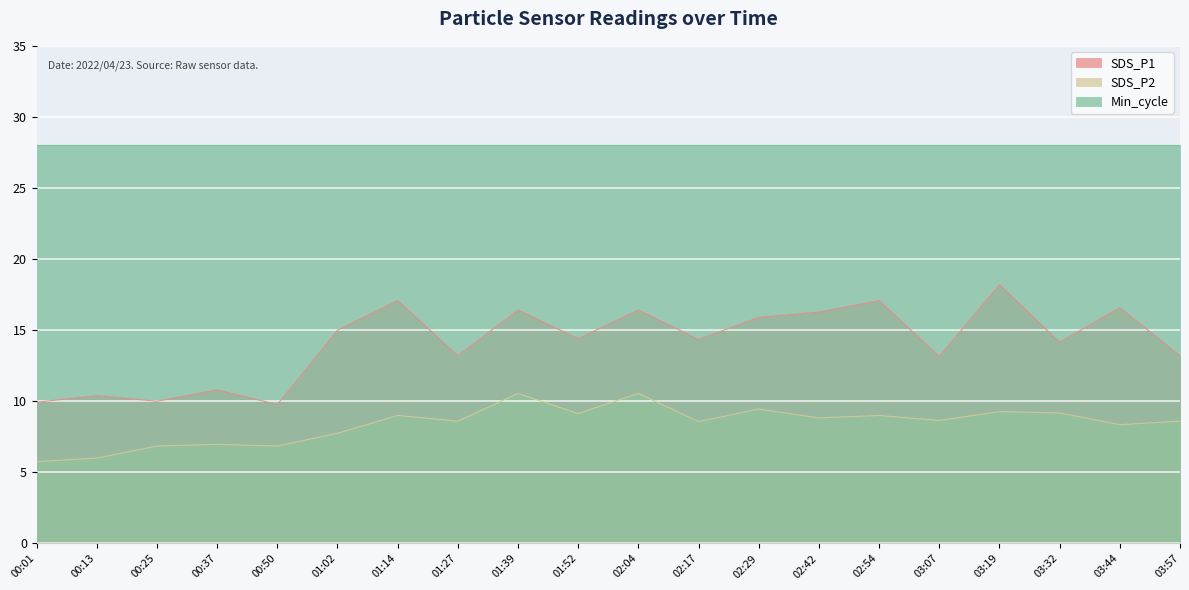

Between 00:37 and 02:54, which series saw the biggest shift?

SDS_P1